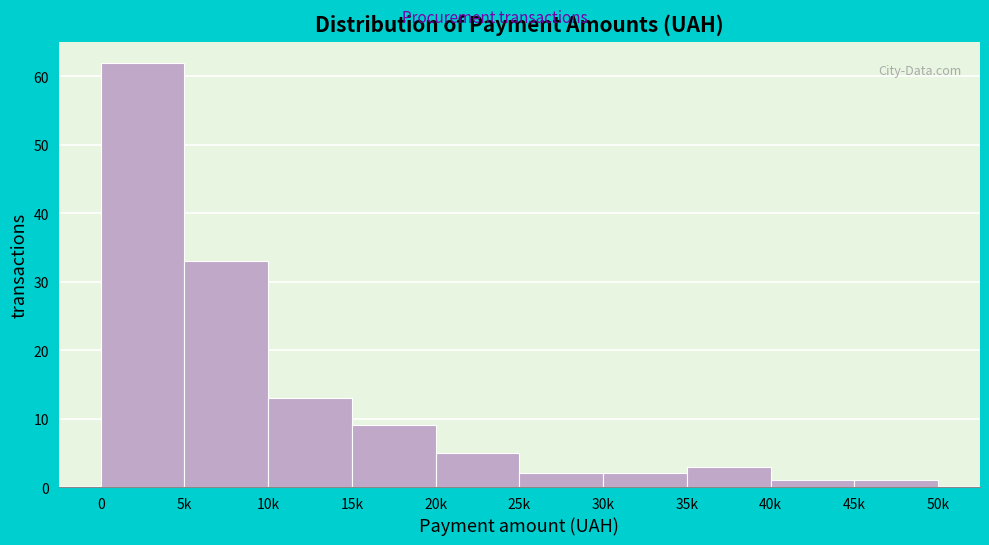

Reading right to left, extract all data points from this chart.

45k=1	40k=1	35k=3	30k=2	25k=2	20k=5	15k=9	10k=13	5k=33	0=62